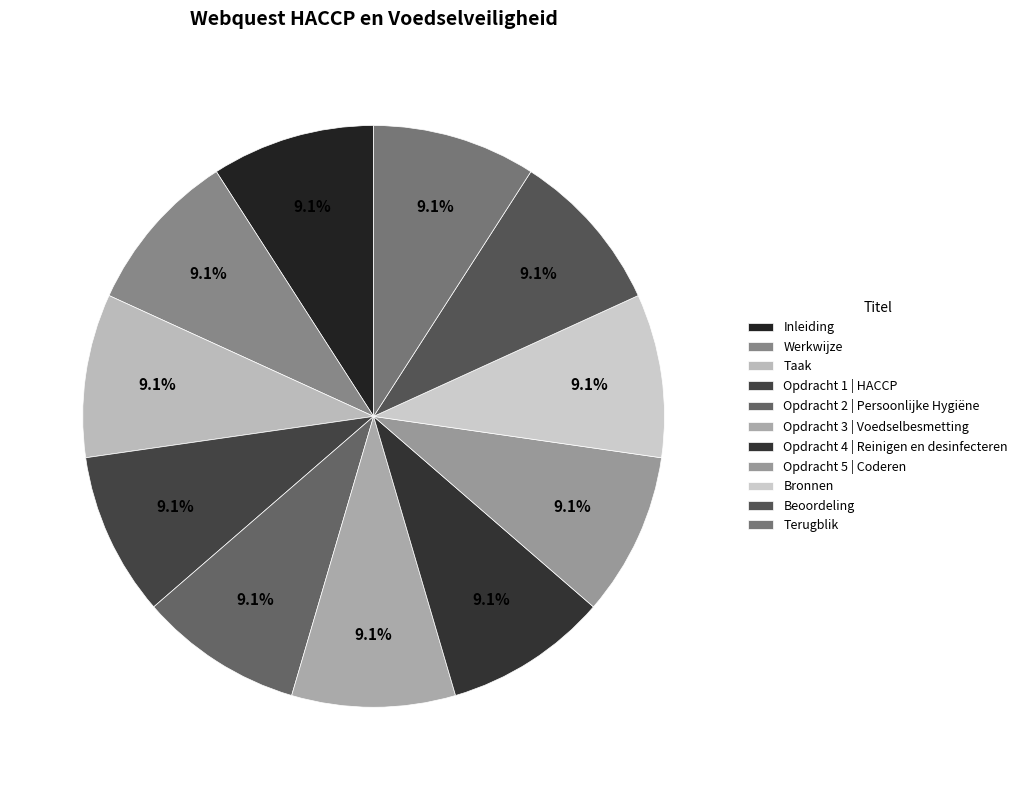

How many segments does this pie chart have?

11